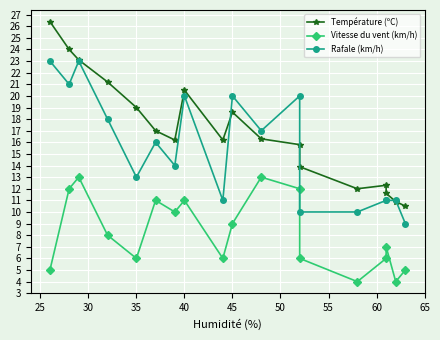

Which series has the widest spread of values?

Température (ºC)